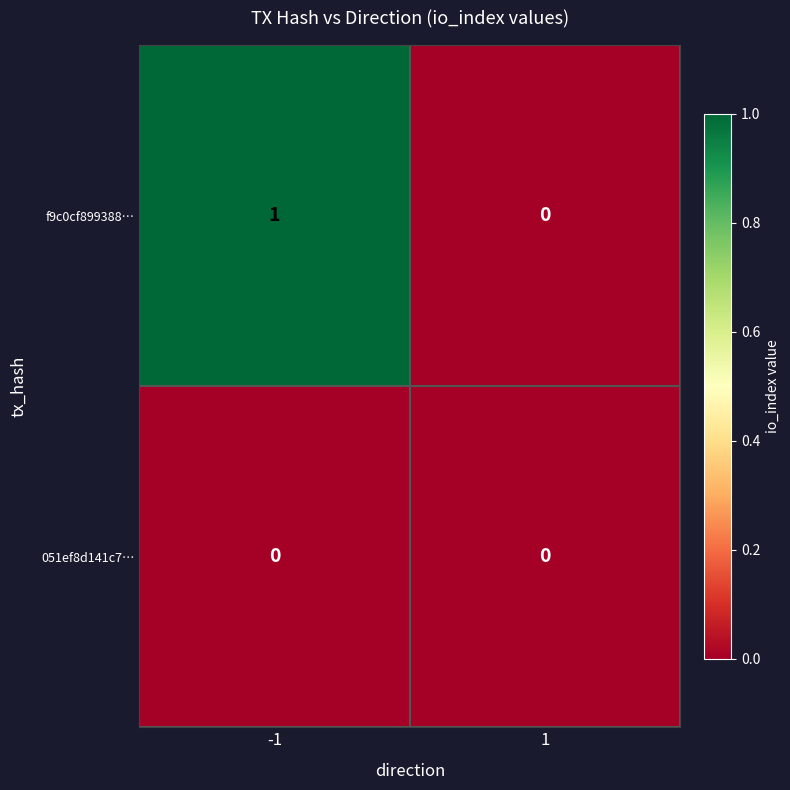

Reading right to left, transcribe all the data shown in this chart.

f9c0cf899388…: 0	1
051ef8d141c7…: 0	0